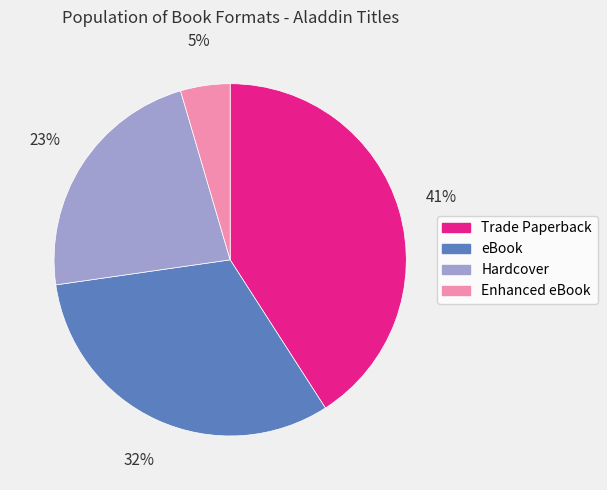

The eBook slice represents 32% of the pie. True or false?

True